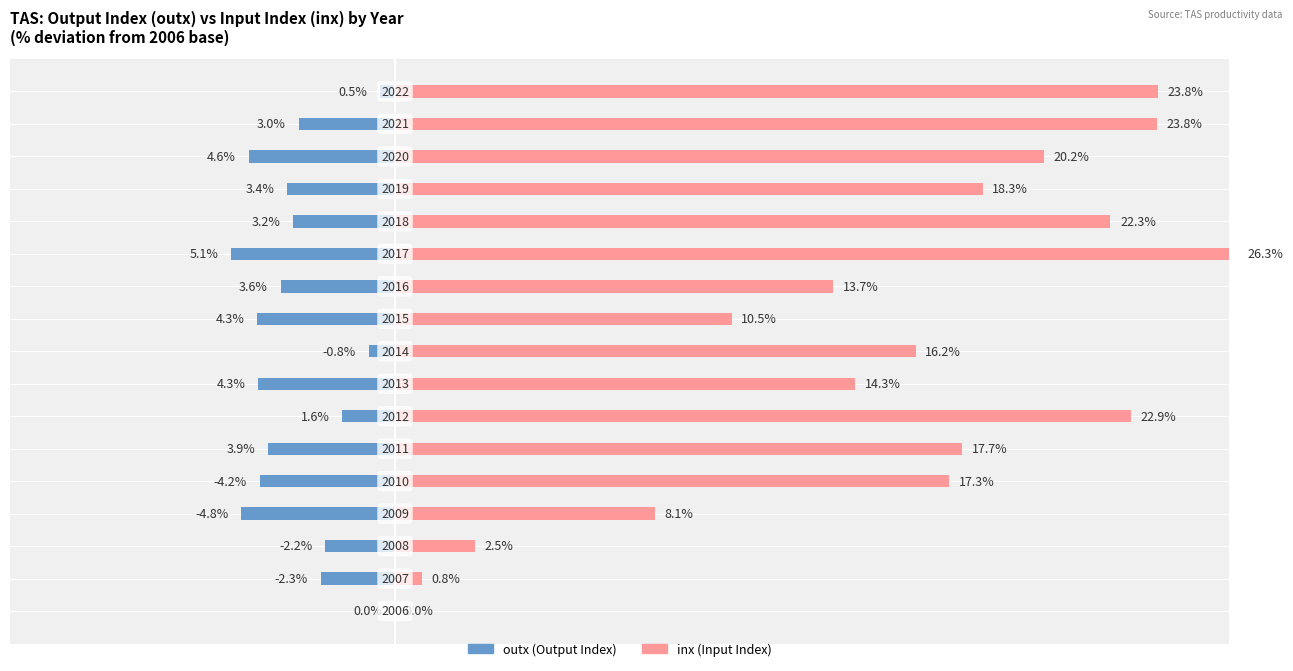

What is the difference between the inx values at 5 and 20?

2.9